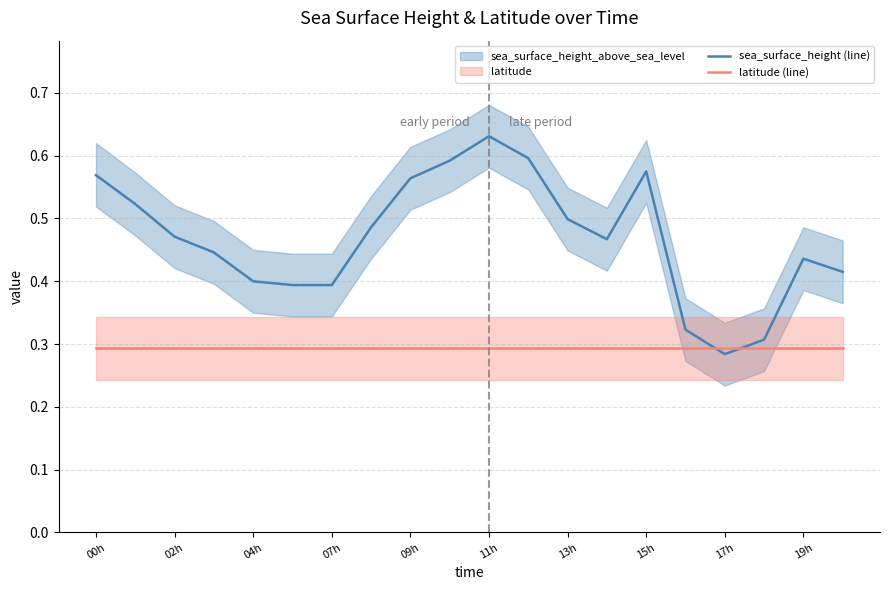

Is the value of sea_surface_height (line) at 17h greater than the value of latitude (line) at 11h?

No